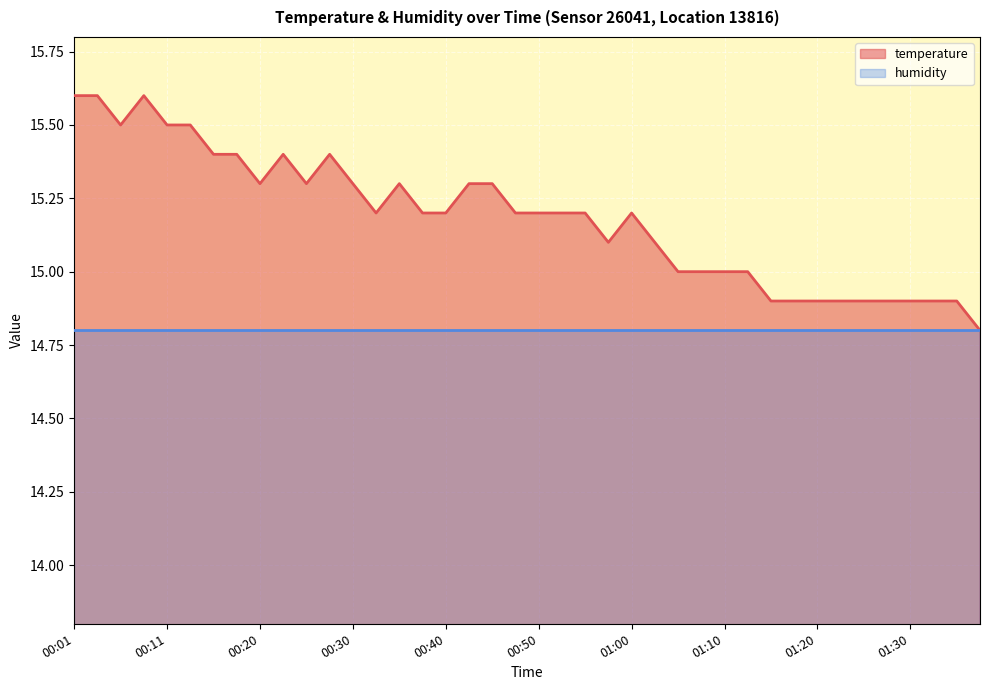

Where does the data first go above 15?

00:01